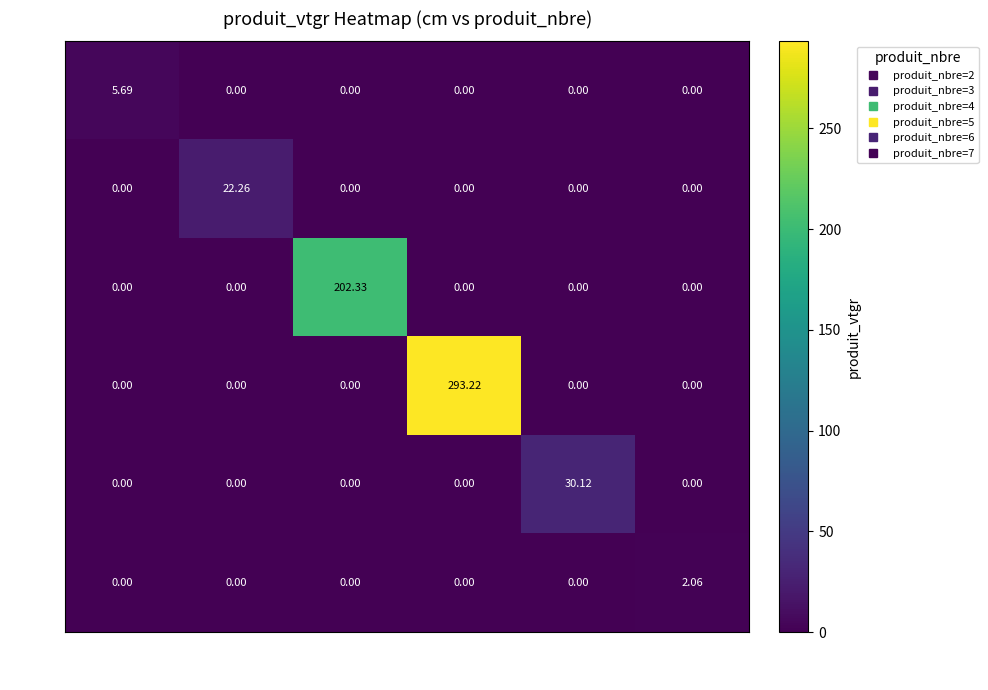

Is the value of 389 at 5 greater than the value of 24 at 7?

Yes